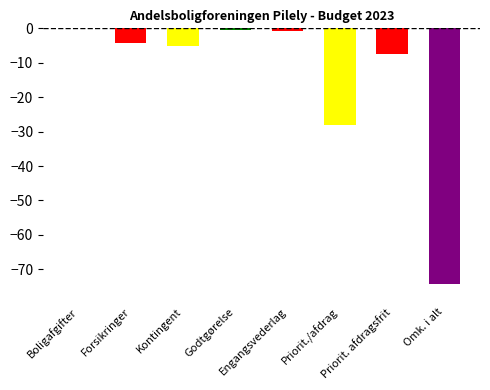

How many distinct data groups are displayed?

1